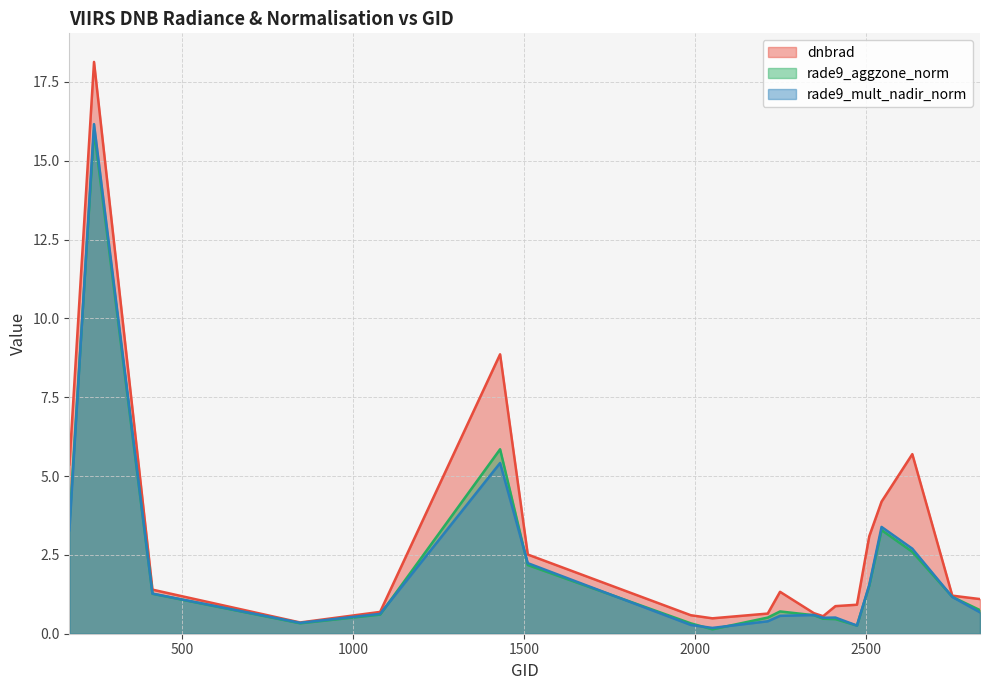

Does the chart display data point markers on the line(s)?

No